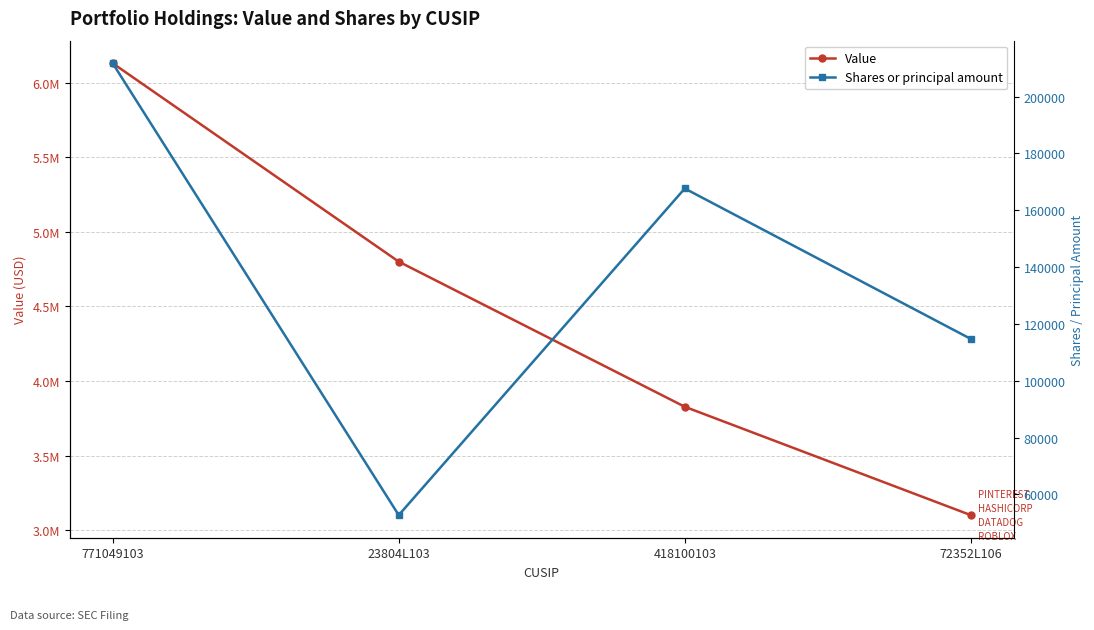

Which series has the largest total across all categories?

Value